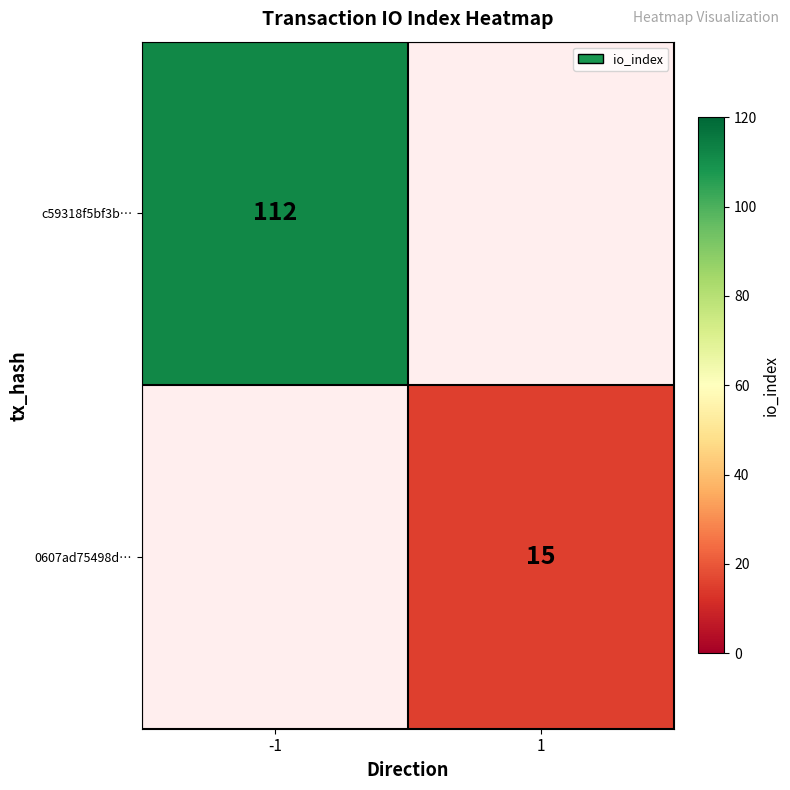

What is the difference between the highest and lowest values at 1?

15